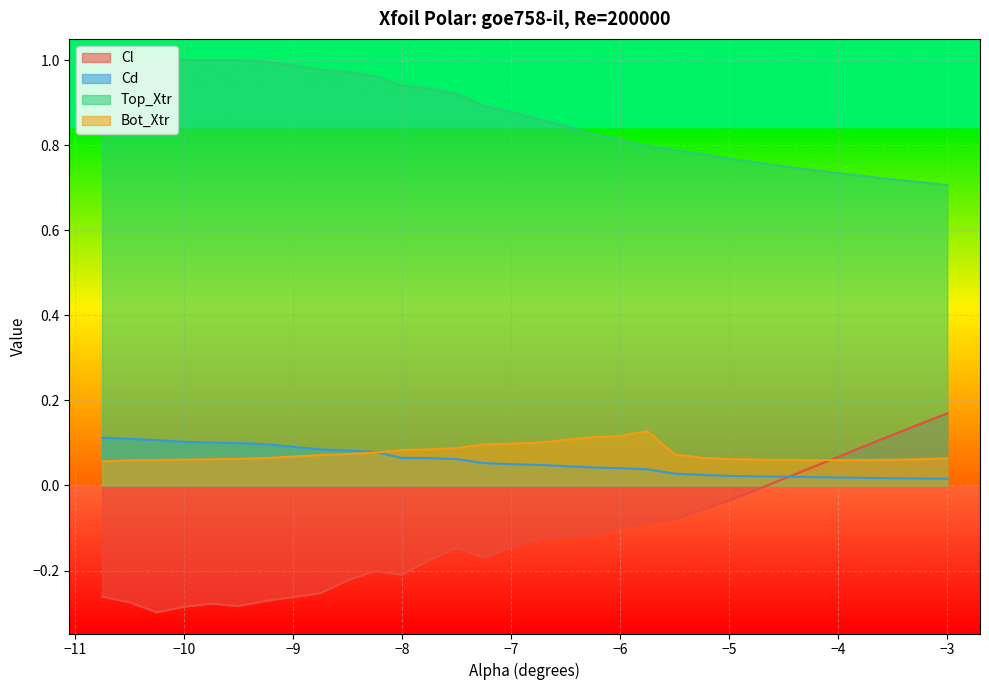

Which series has the widest spread of values?

Cl